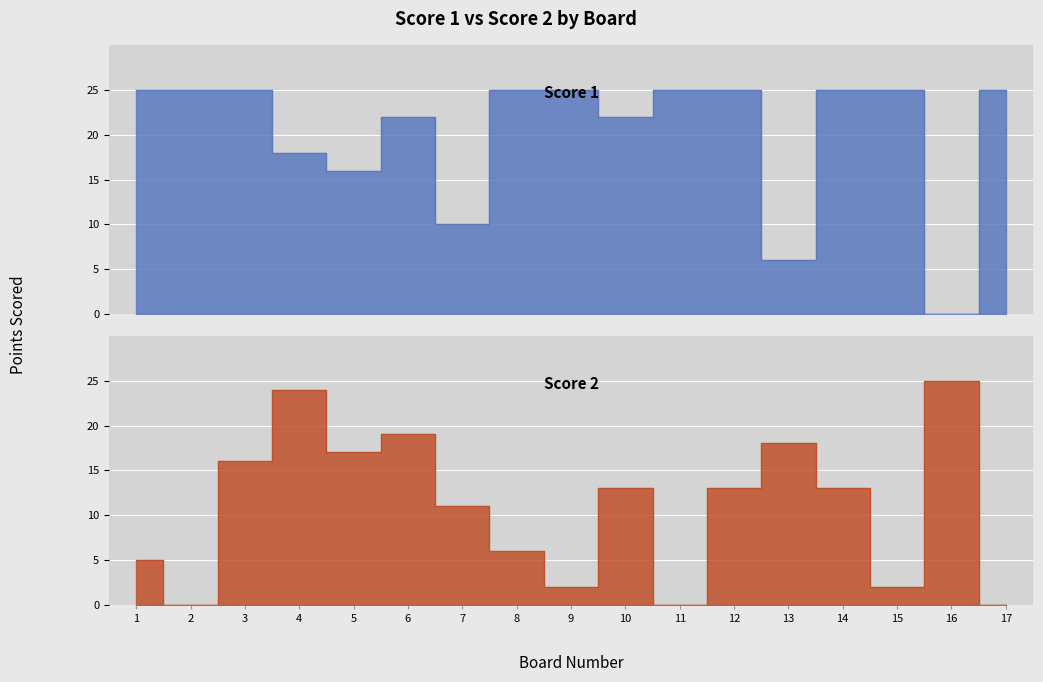

What is the value of the Score 2 point at the 13th from the left?

18